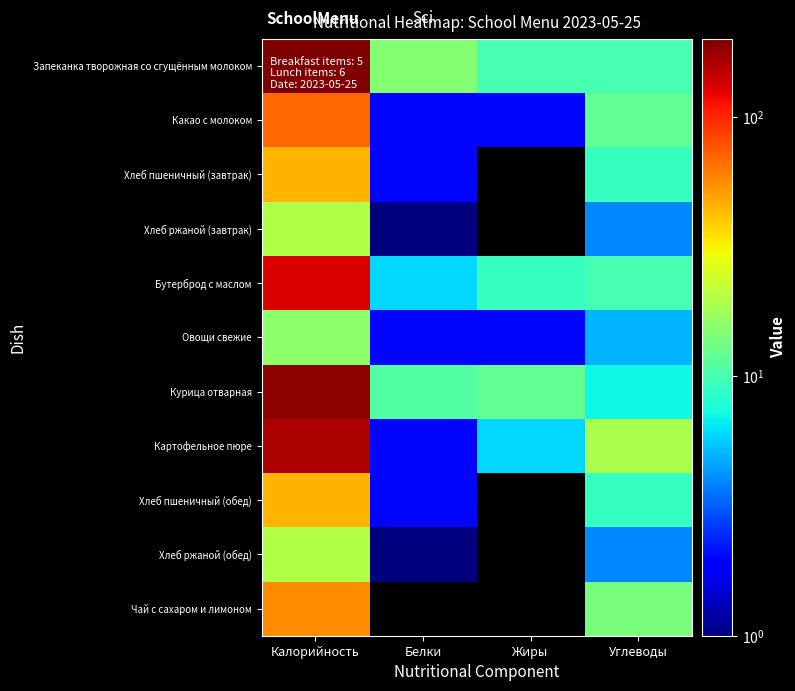

What is the total value across all series at Жиры?

41